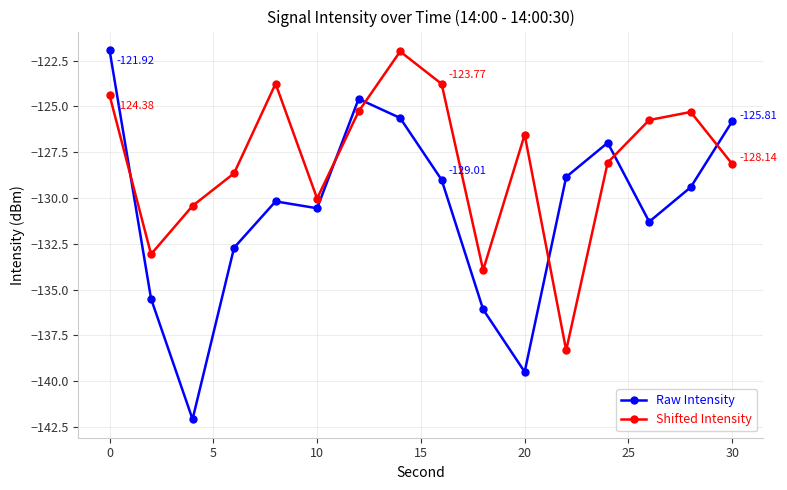

True or false: Raw Intensity has more than 1 interior local peaks.

True